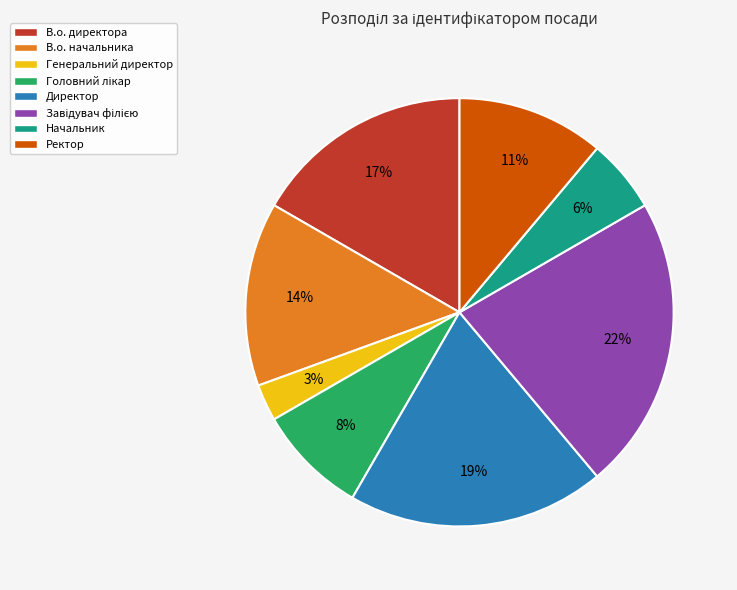

Is there a majority slice in this chart?

No